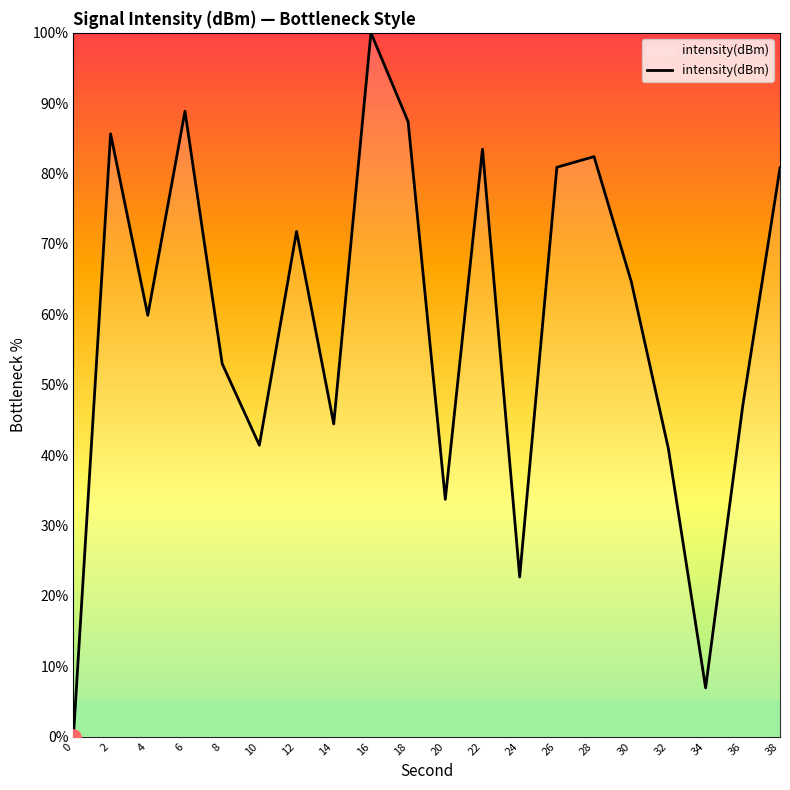

Approximately how many times larger is the value at 26 compared to 28?

1.0